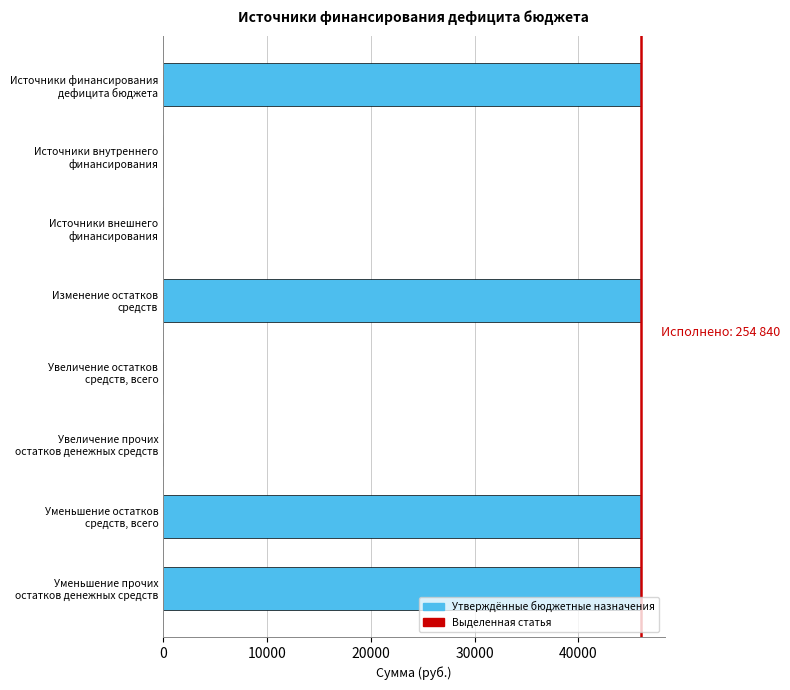

What is the sum of all values?

184000